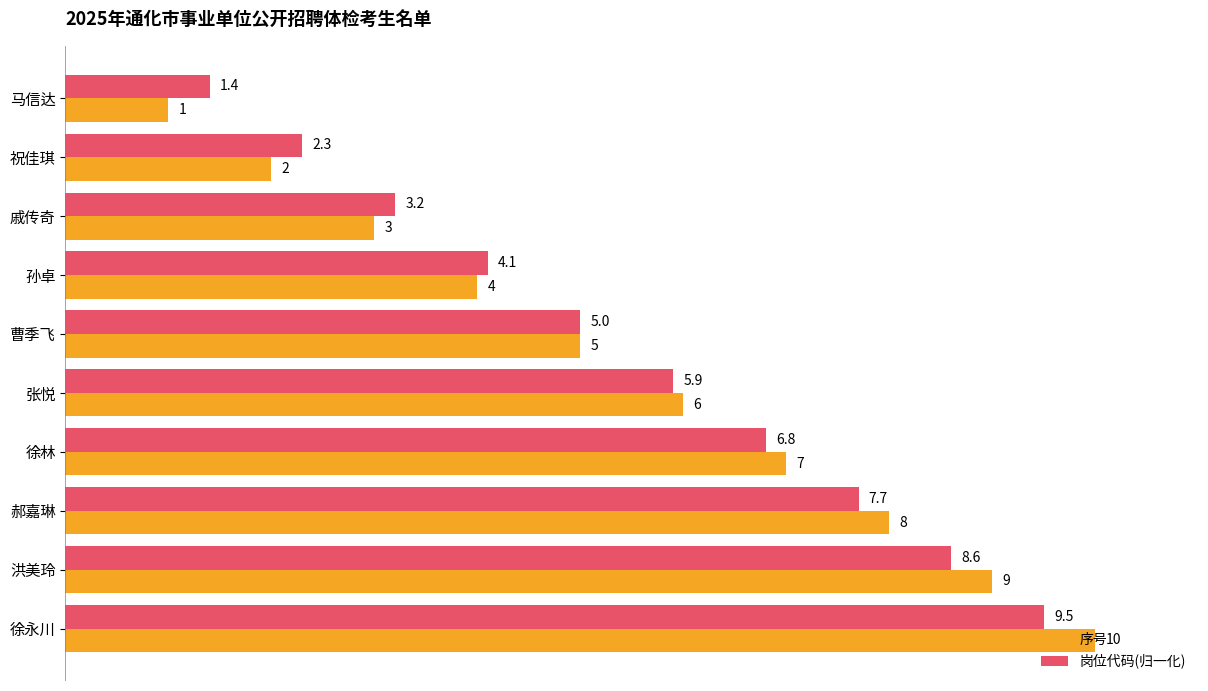

What is the difference between the 序号 values at 郝嘉琳 and 曹季飞?

3.0